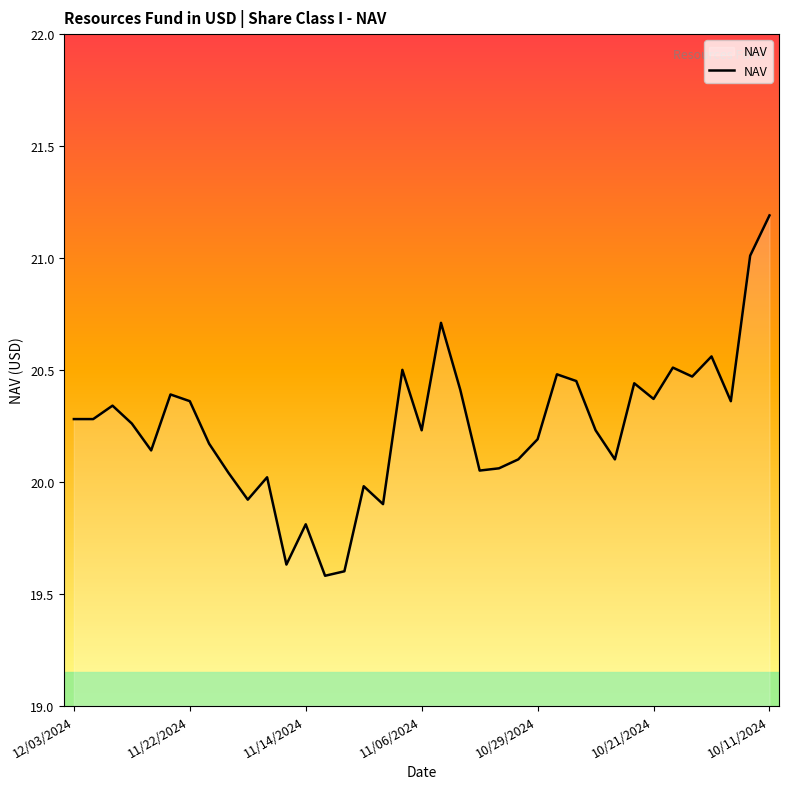

What is the difference between the maximum and minimum values?

1.6